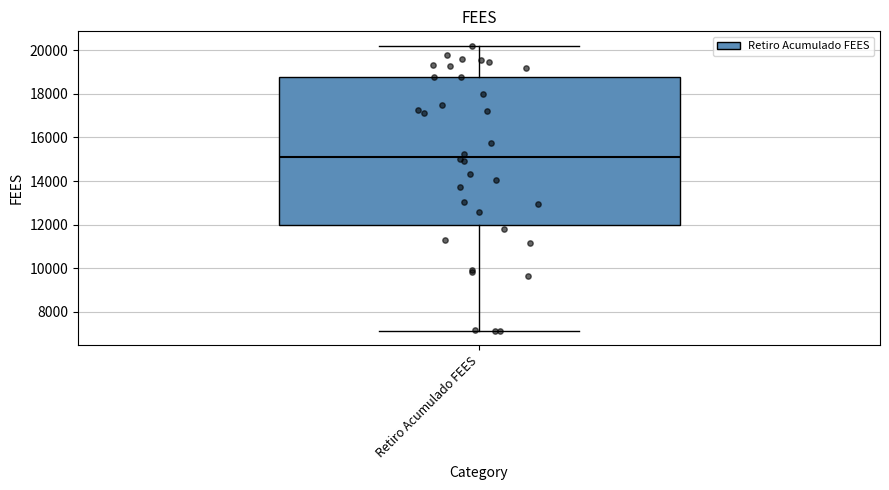

Transcribe this box plot: give where the median line is, the range the box spans, and where the two whiskers end, as read against the y-axis. The values are not printed on the chart, so give them approximately, as read against the axis.

median 15200, box 12000 to 18800, whiskers 7200 to 20200